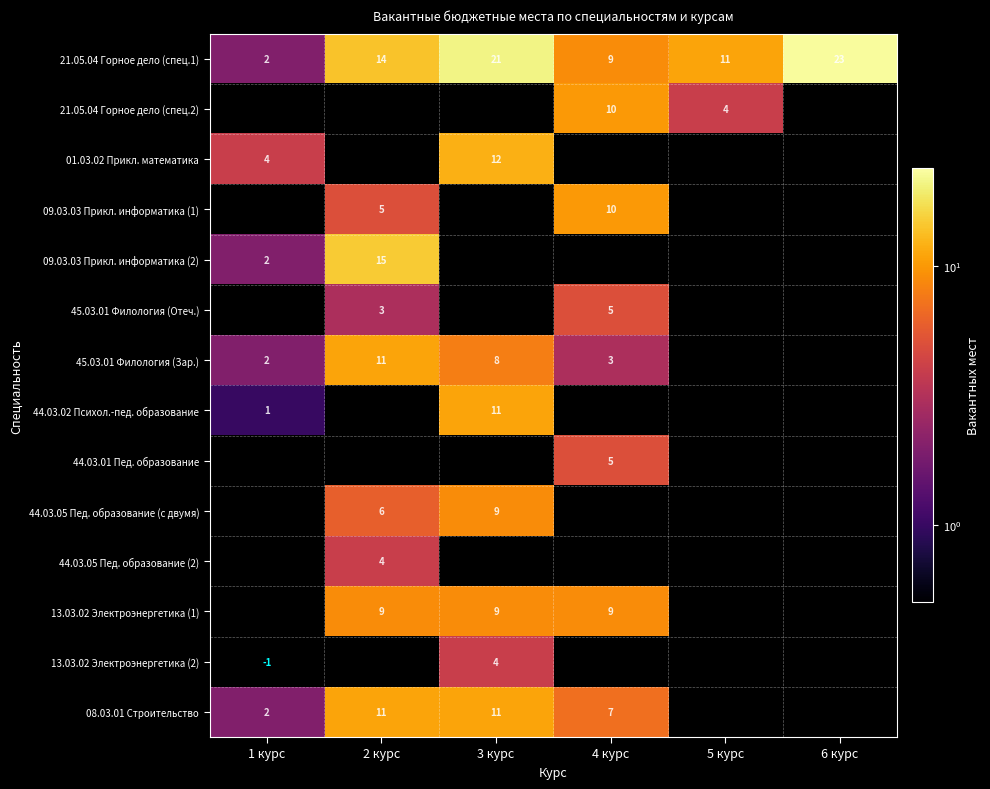

Is it true that 09.03.03 Прикл. информатика (2) equals 2 at 1 курс?

True